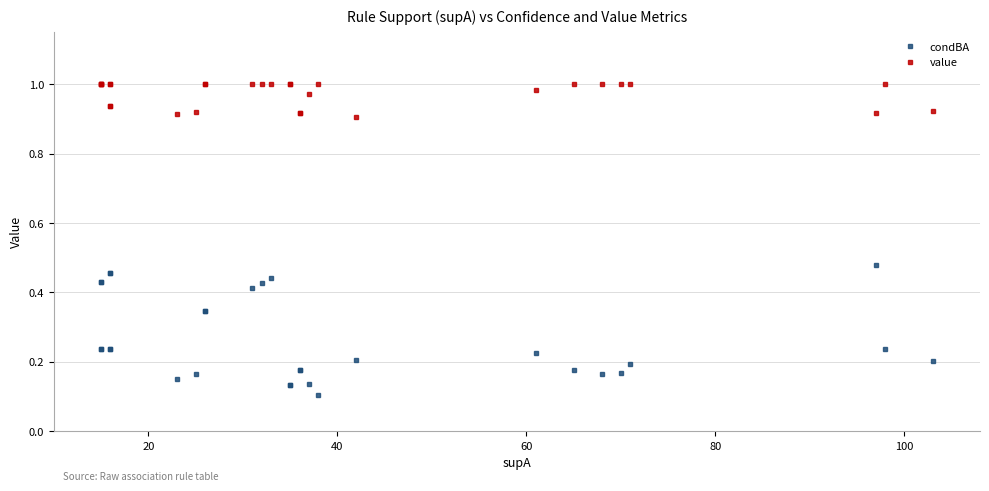

What is the difference between the second highest and minimum values in the condBA series?

0.4